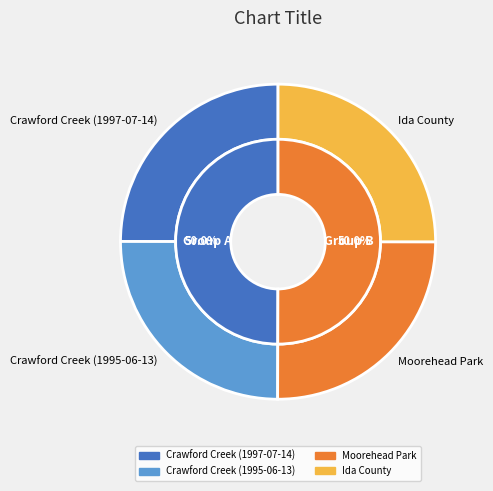

Approximately how many times larger is the value at Crawford Creek (1995-06-13) compared to Crawford Creek (1997-07-14)?

1.0